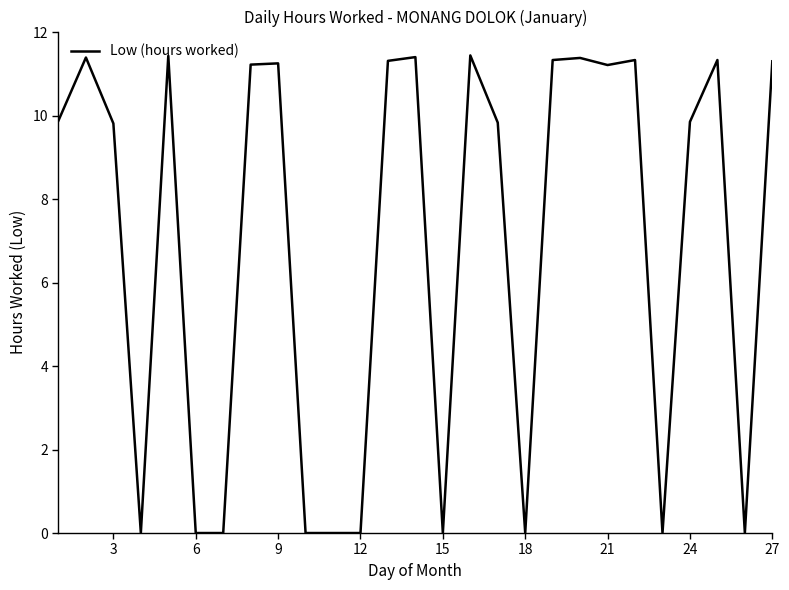

What is the maximum value shown in the chart?

11.4